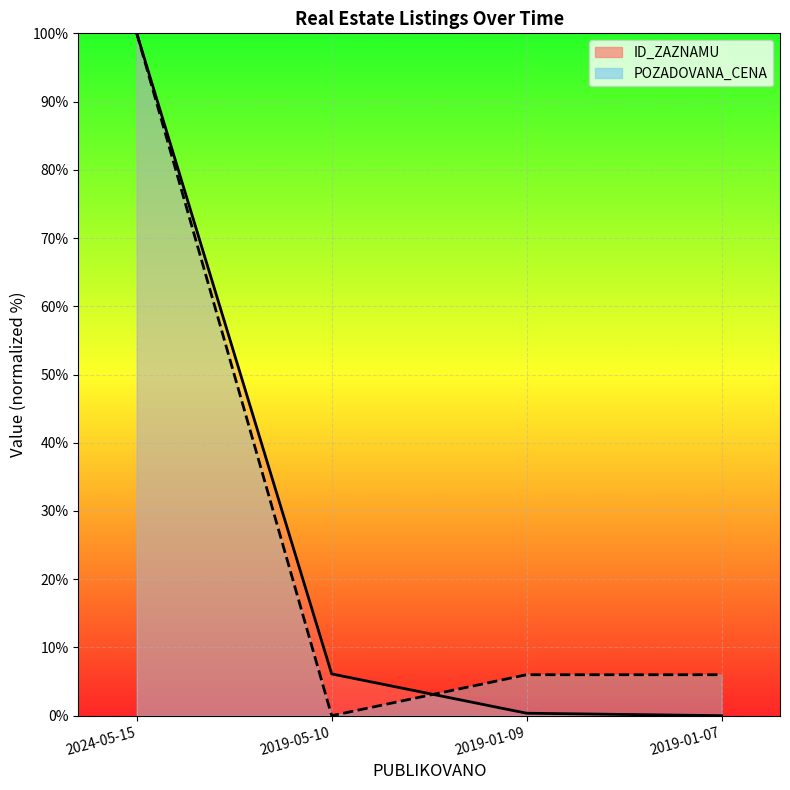

Which series ends up on top after the final intersection of ID_ZAZNAMU and POZADOVANA_CENA?

POZADOVANA_CENA